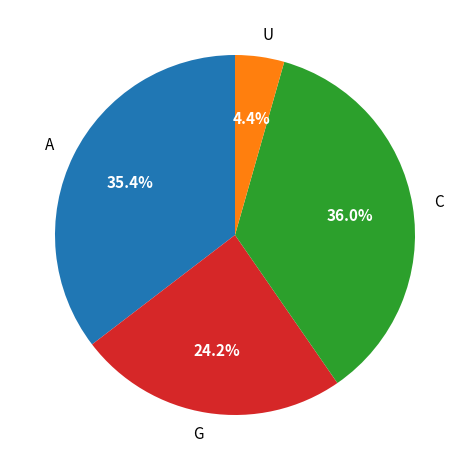

How many slices are in this pie chart?

4